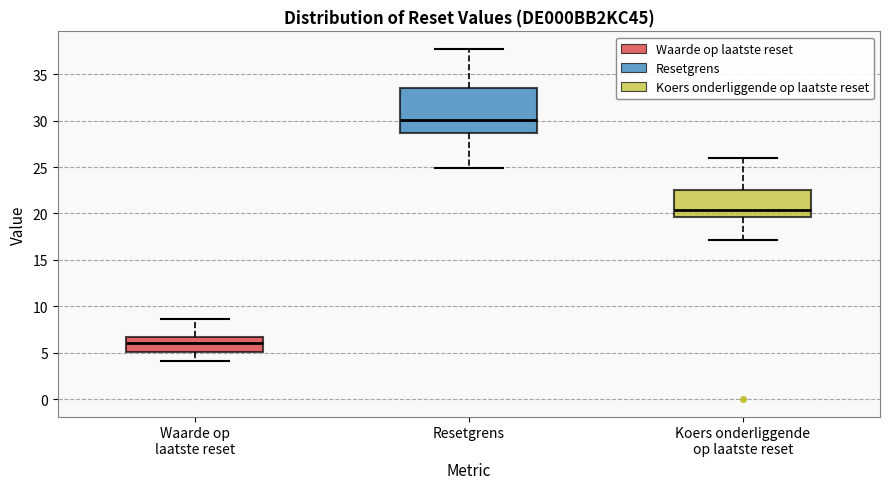

Comparing the boxes themselves (not the whiskers), which one is the tallest?

Resetgrens